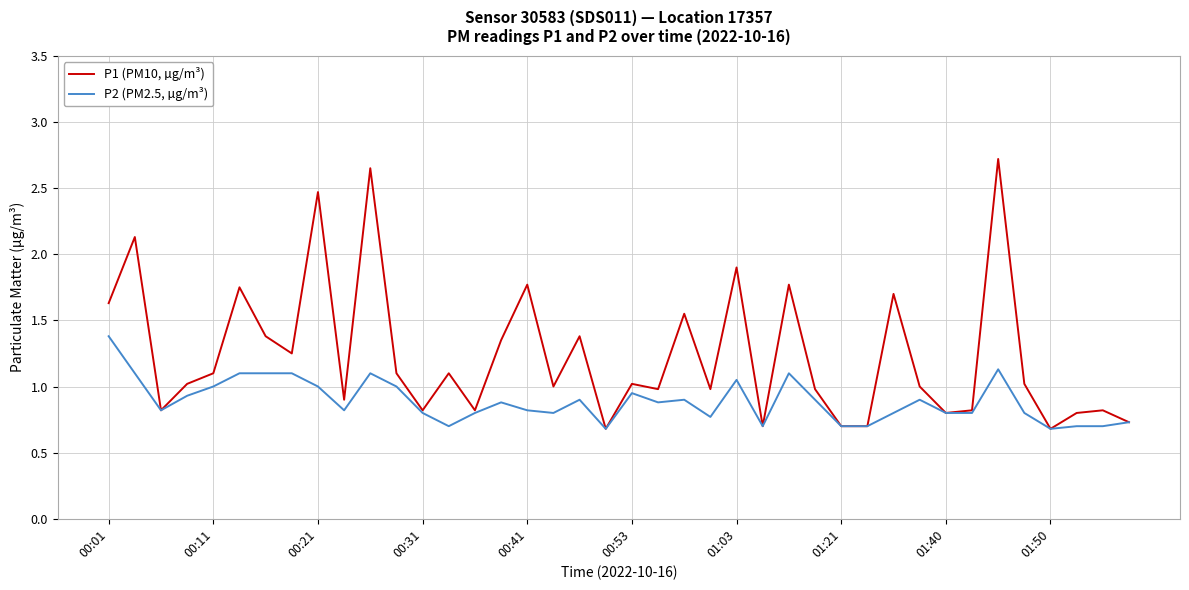

What is the highest value of the P1 (PM10, µg/m³) series?

2.7